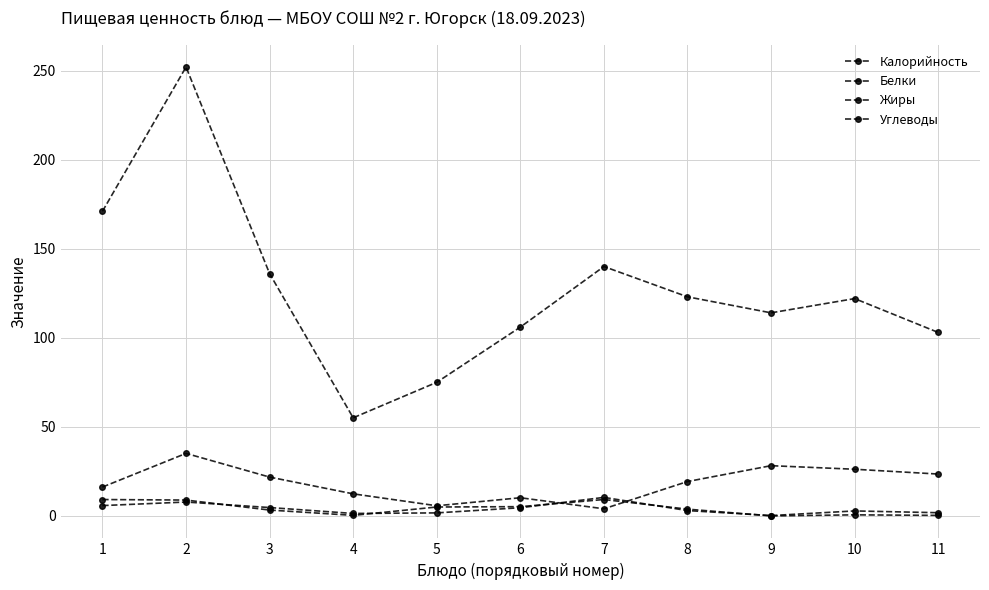

Is it true that Калорийность equals 30.8 at 8?

False